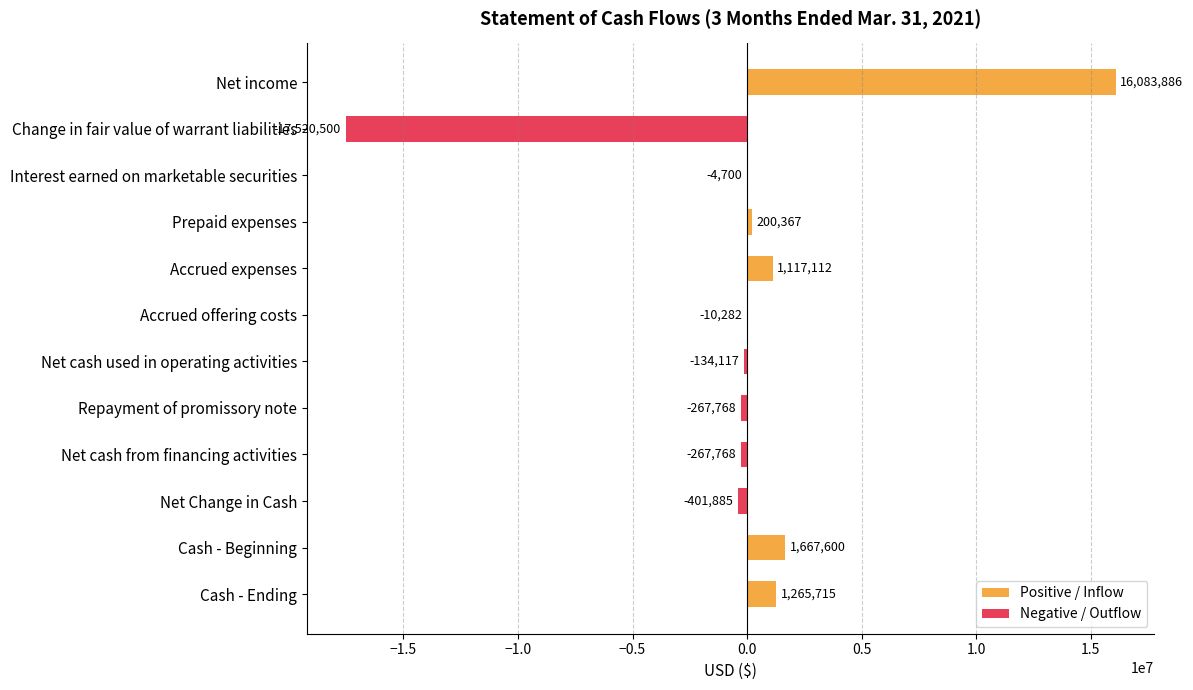

What is the smallest value displayed?

-17520500